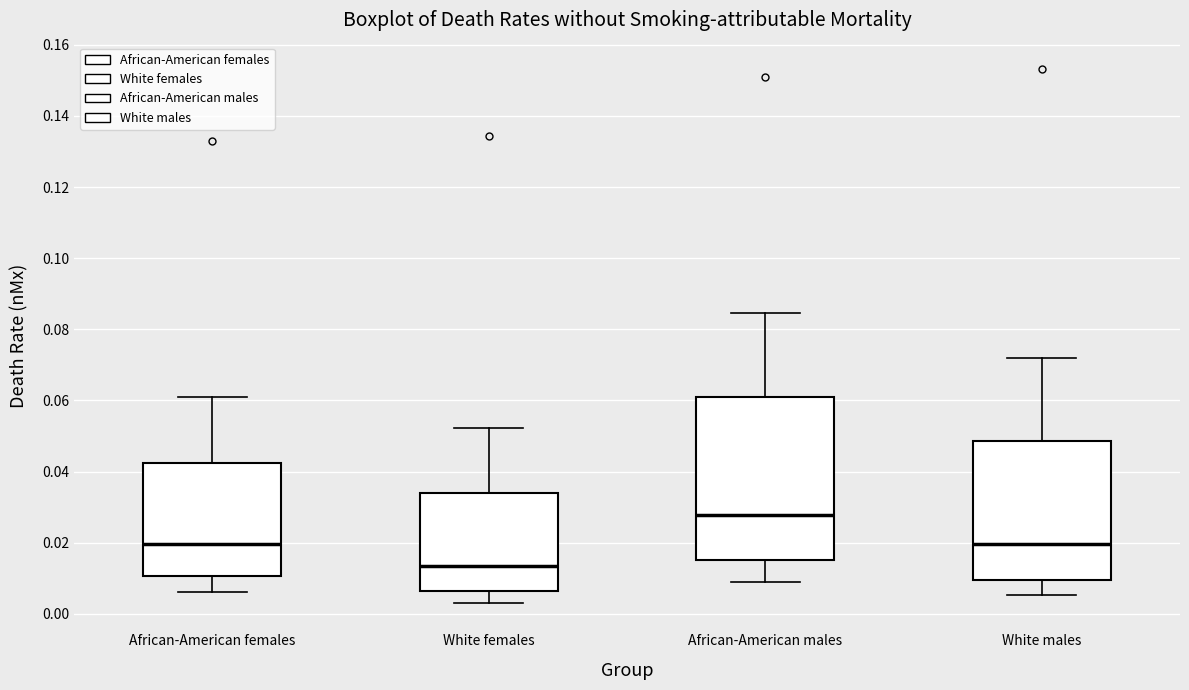

Which box's median line is the lowest?

White females